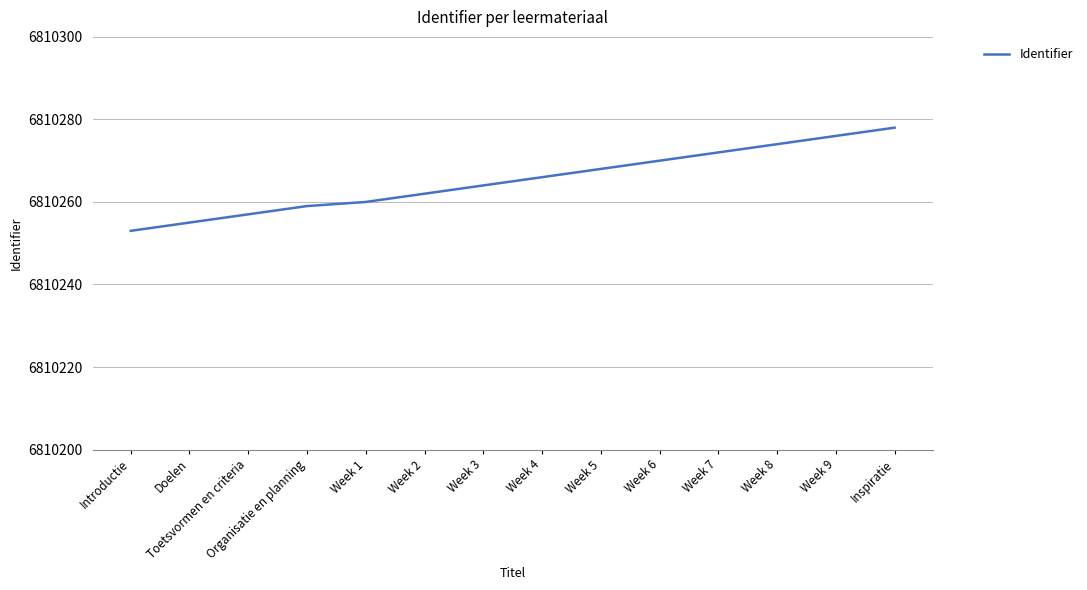

Rank the categories by value from highest to lowest.

Inspiratie, Week 9, Week 8, Week 7, Week 6, Week 5, Week 4, Week 3, Week 2, Week 1, Organisatie en planning, Toetsvormen en criteria, Doelen, Introductie